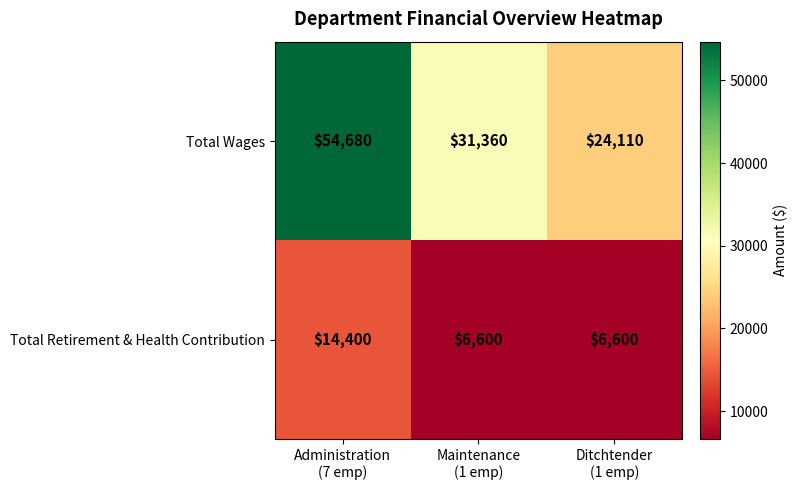

Which series has the largest range (max minus min)?

Total Wages